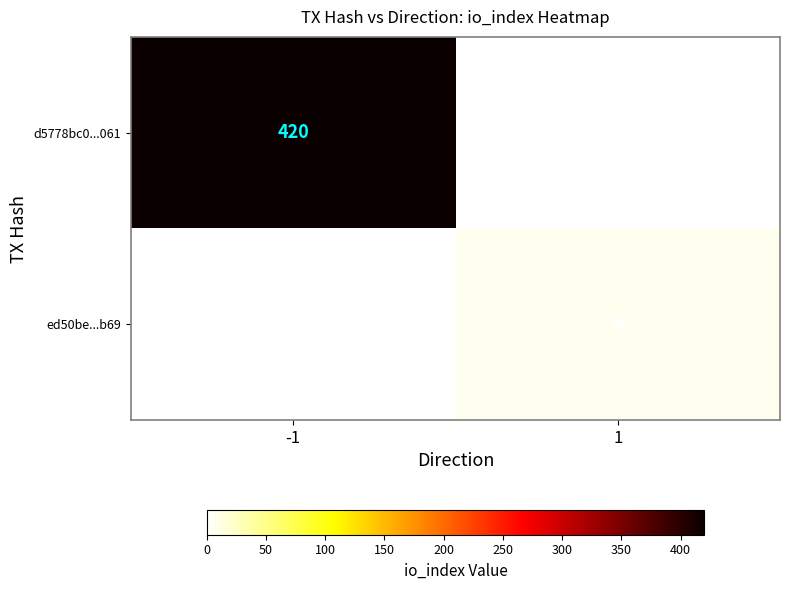

What is the spread (max minus min) of values at 1?

8